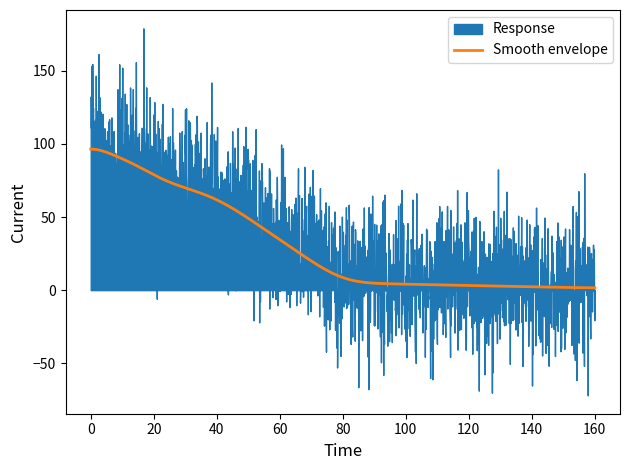

What position from the right is 0.039?

13